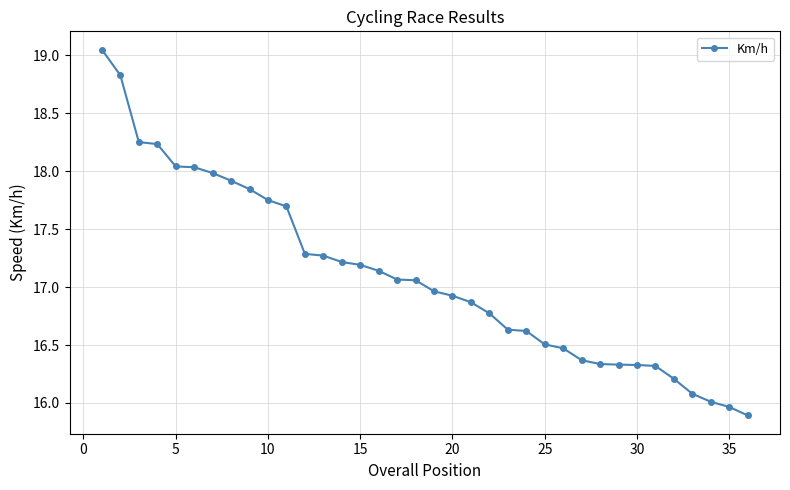

Is this an area chart (filled region under the line)?

No